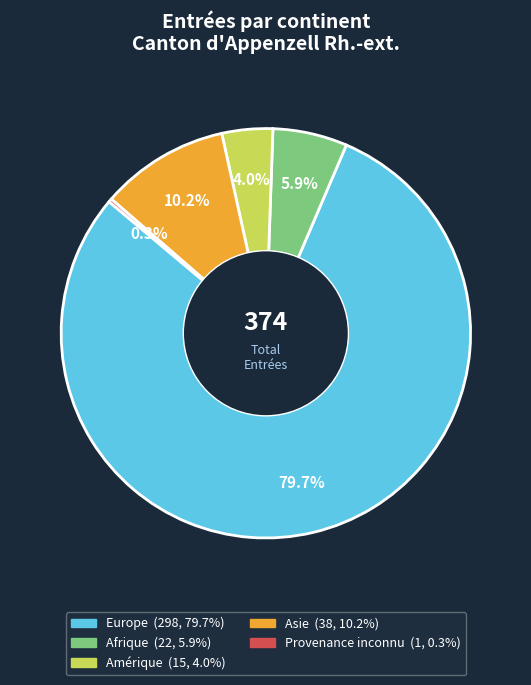

What portion of the pie excludes Asie?

89.8%